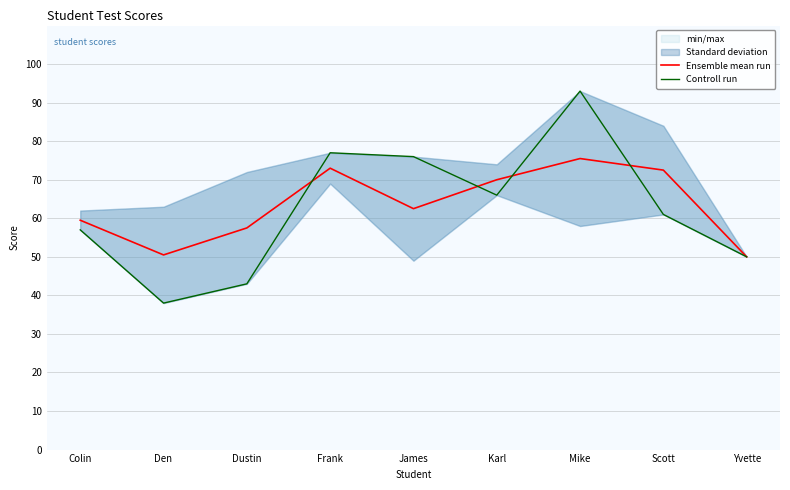

The Ensemble mean run series shows 70.0 at Karl. True or false?

True